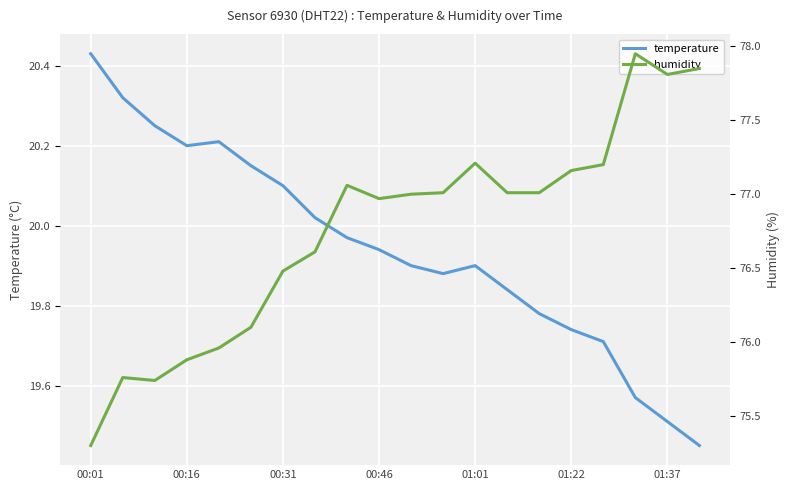

Is this an area chart (filled region under the line)?

No